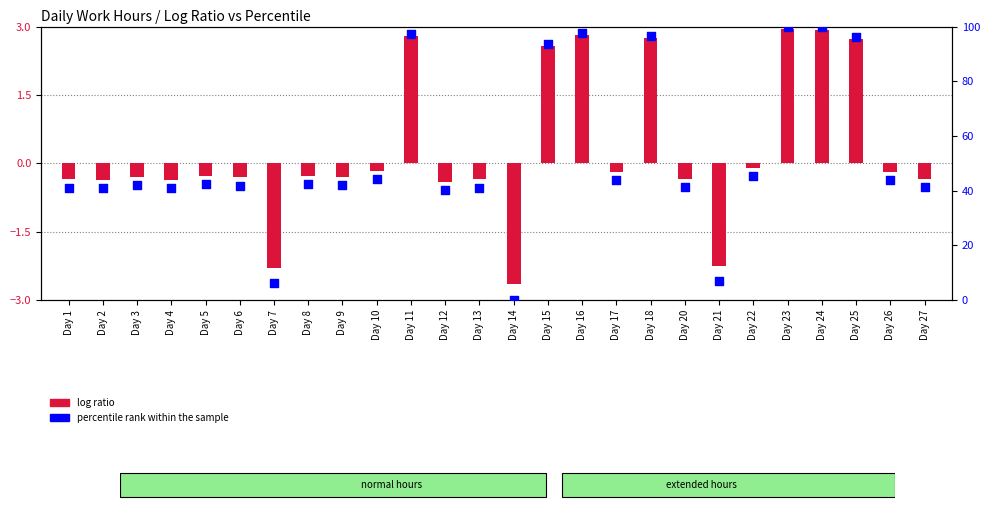

Between Day 21 and Day 10, which is larger?

Day 10